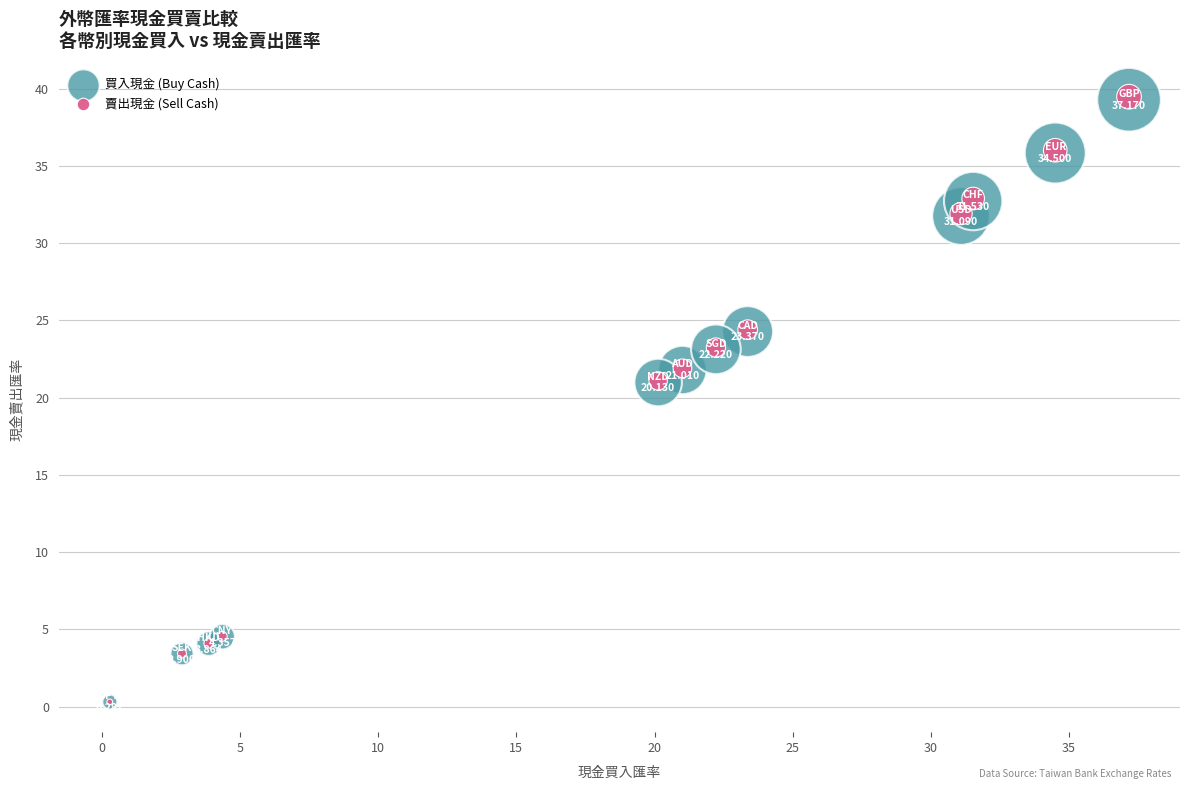

What are all the series names shown in the legend?

買入現金 (Buy Cash), 賣出現金 (Sell Cash)